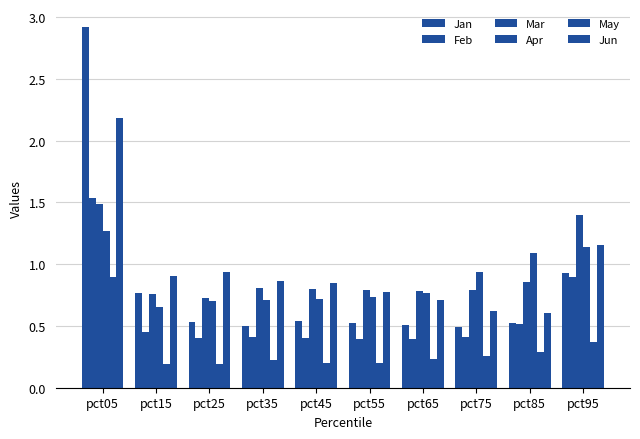

Rank the series by their maximum value, from lowest to highest.

May, Apr, Mar, Feb, Jun, Jan